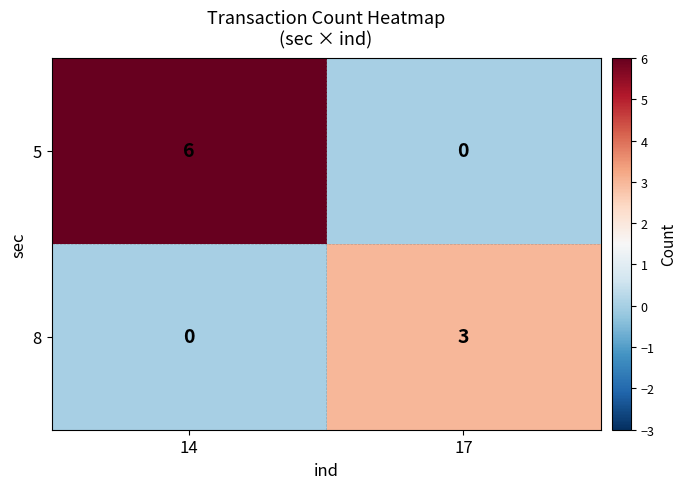

What is the spread (max minus min) of values at 17?

3